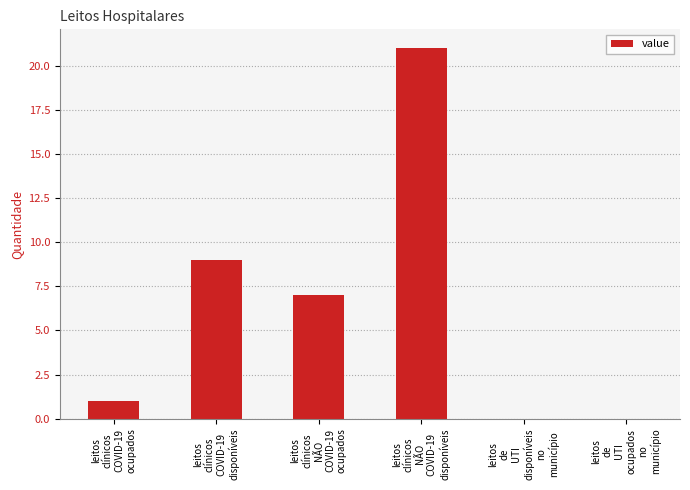

What is the sum of all values?

38